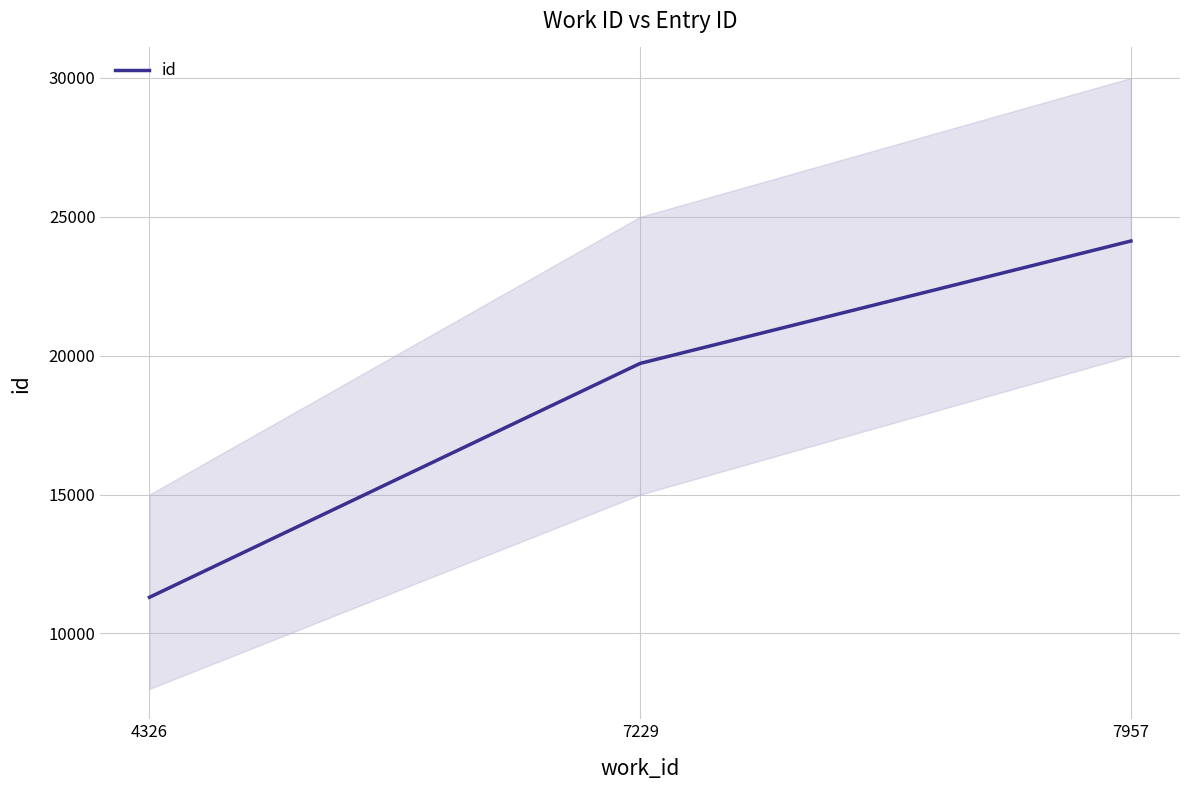

Is this an area chart (filled region under the line)?

No